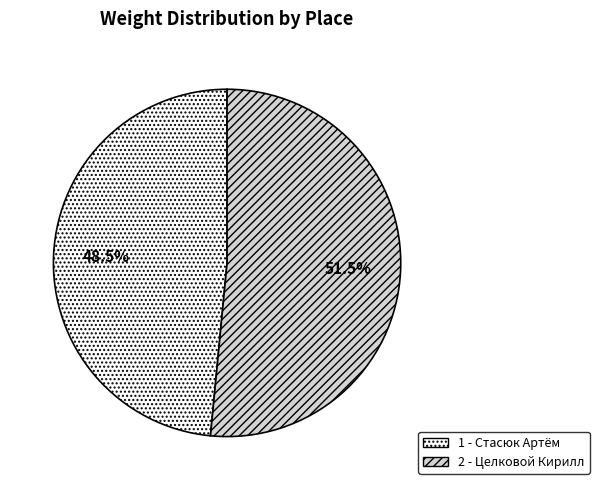

Between 1 - Стасюк Артём and 2 - Целковой Кирилл, which is larger?

2 - Целковой Кирилл